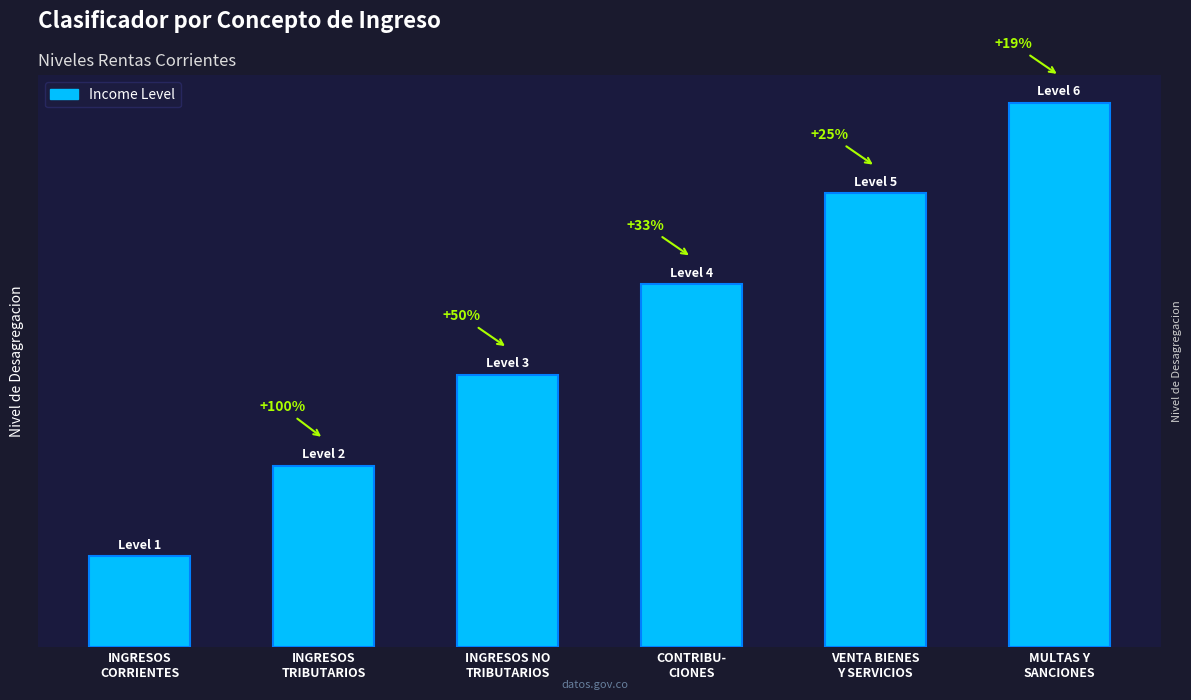

Is it true that the value at INGRESOS
CORRIENTES is 2?

False